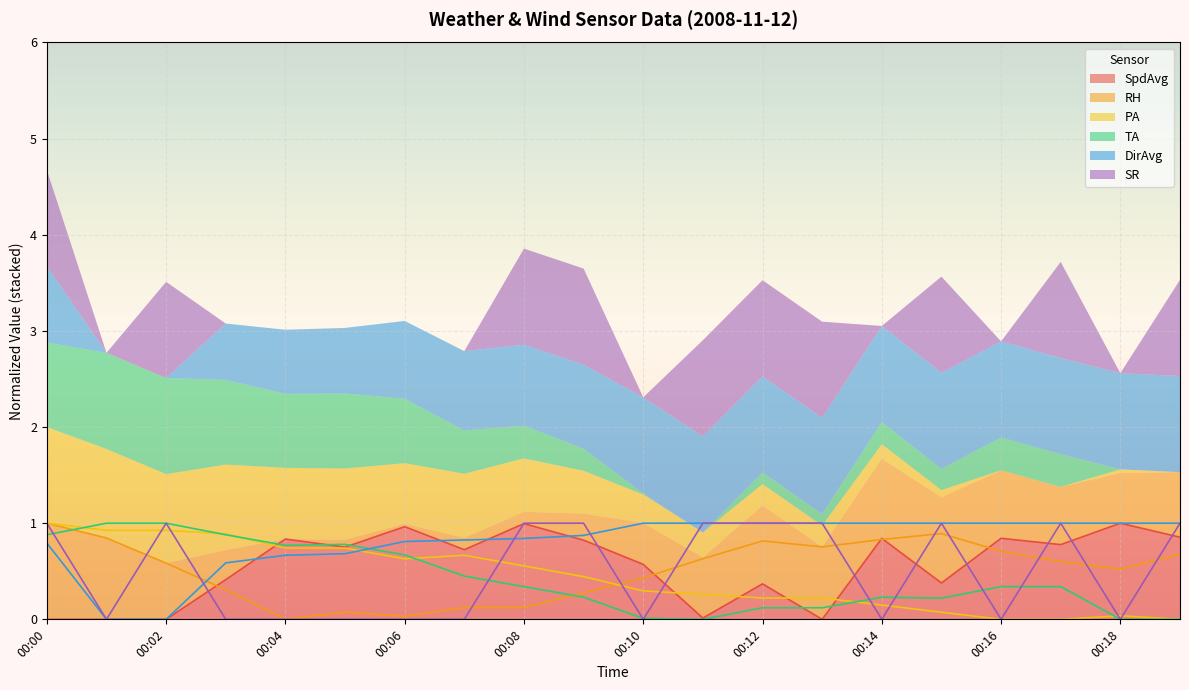

Where do PA and SR first cross each other?

00:01 and 00:02